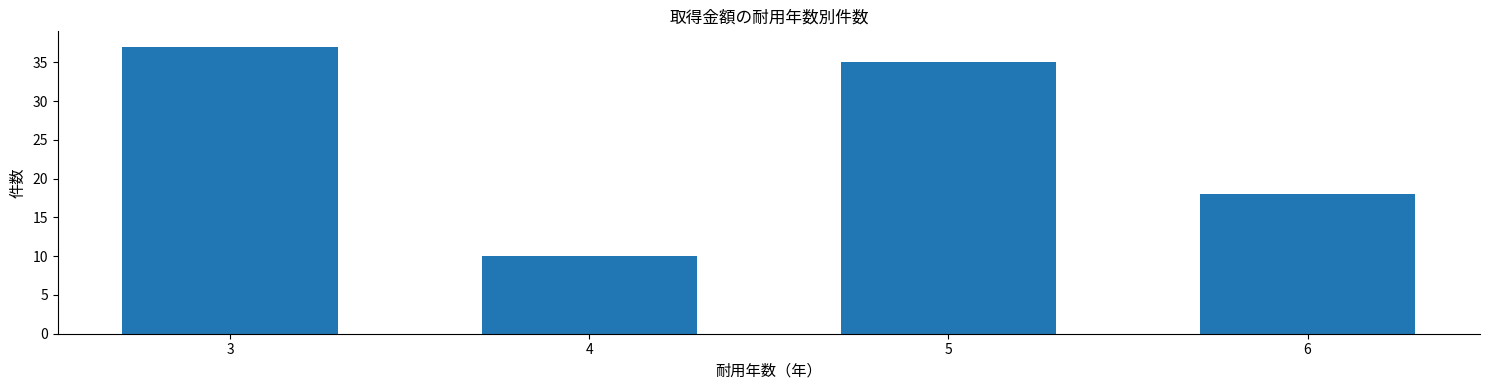

True or false: the data shows 6 at 4.

False